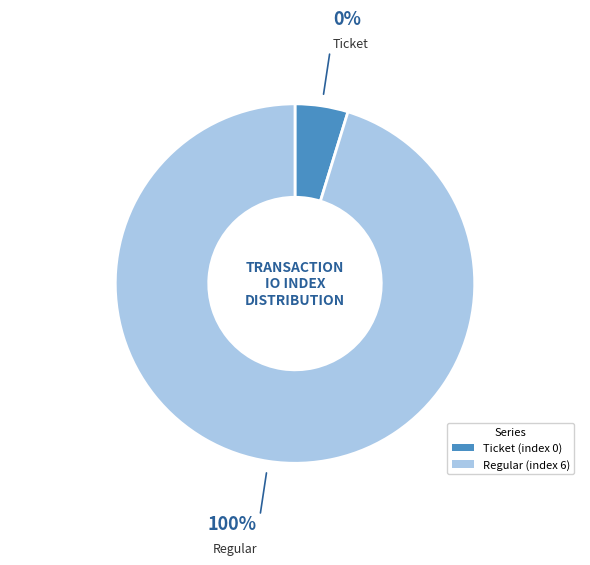

True or false: Regular (index 6) accounts for 95% of the total.

True